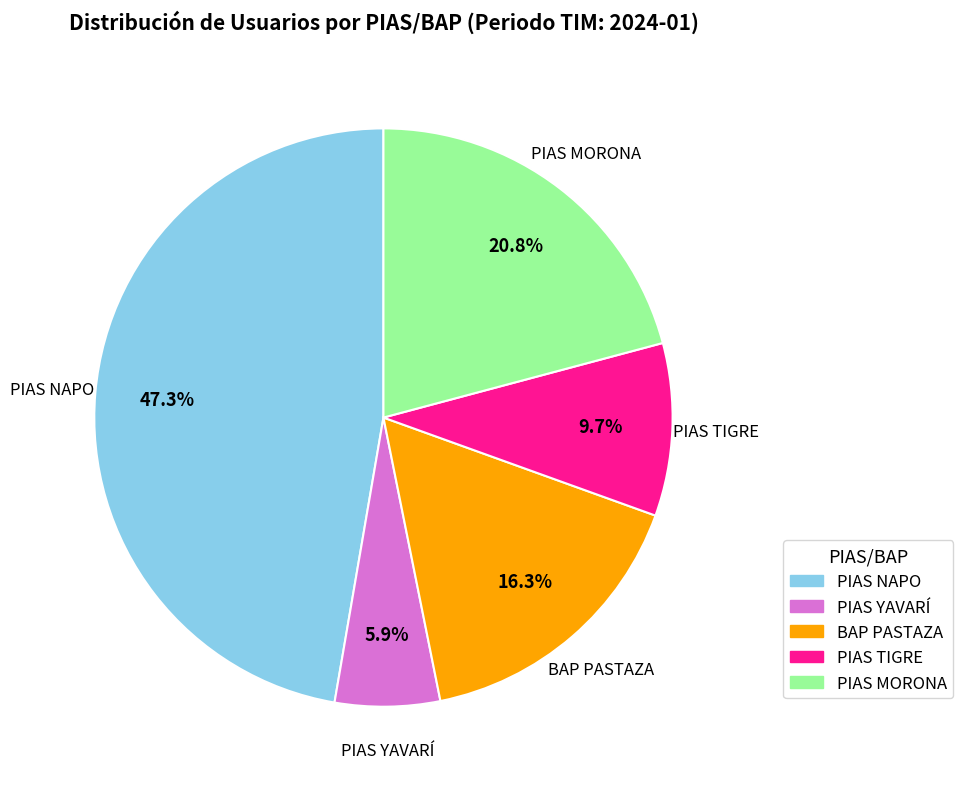

Is there any slice that represents more than half of the pie?

No